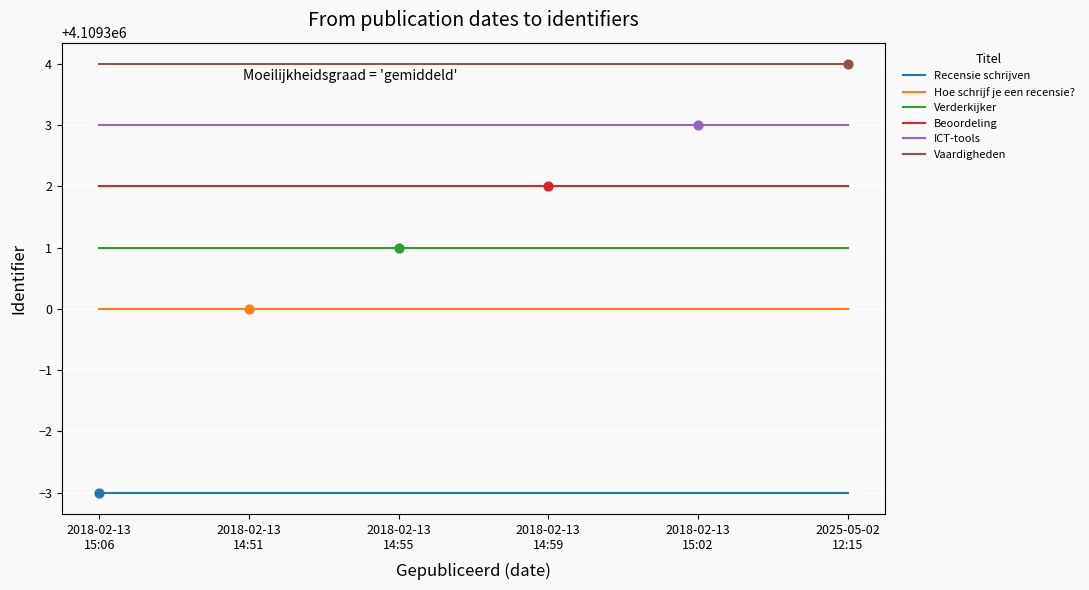

Rank the series by their maximum value, from highest to lowest.

Vaardigheden, ICT-tools, Beoordeling, Verderkijker, Hoe schrijf je een recensie?, Recensie schrijven